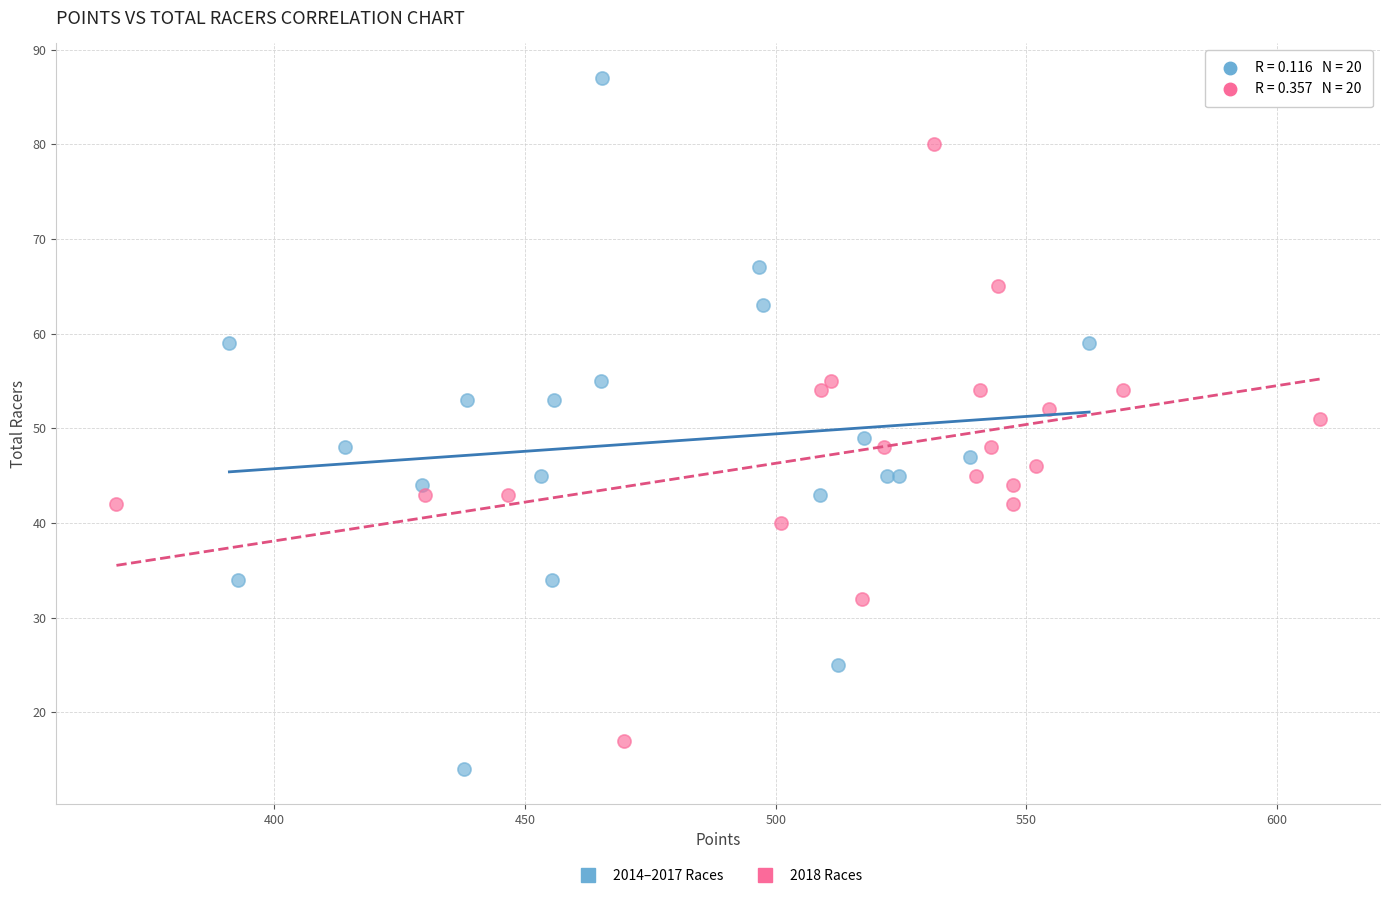

What are all the series names shown in the legend?

2014–2017 Races, 2018 Races